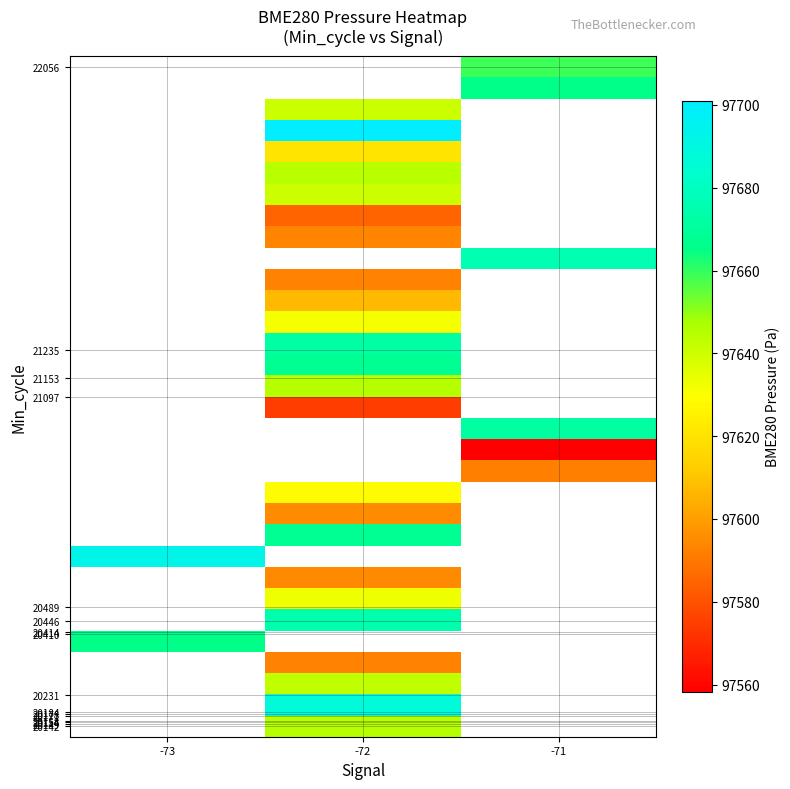

Which label corresponds to the largest value in the chart?

-72